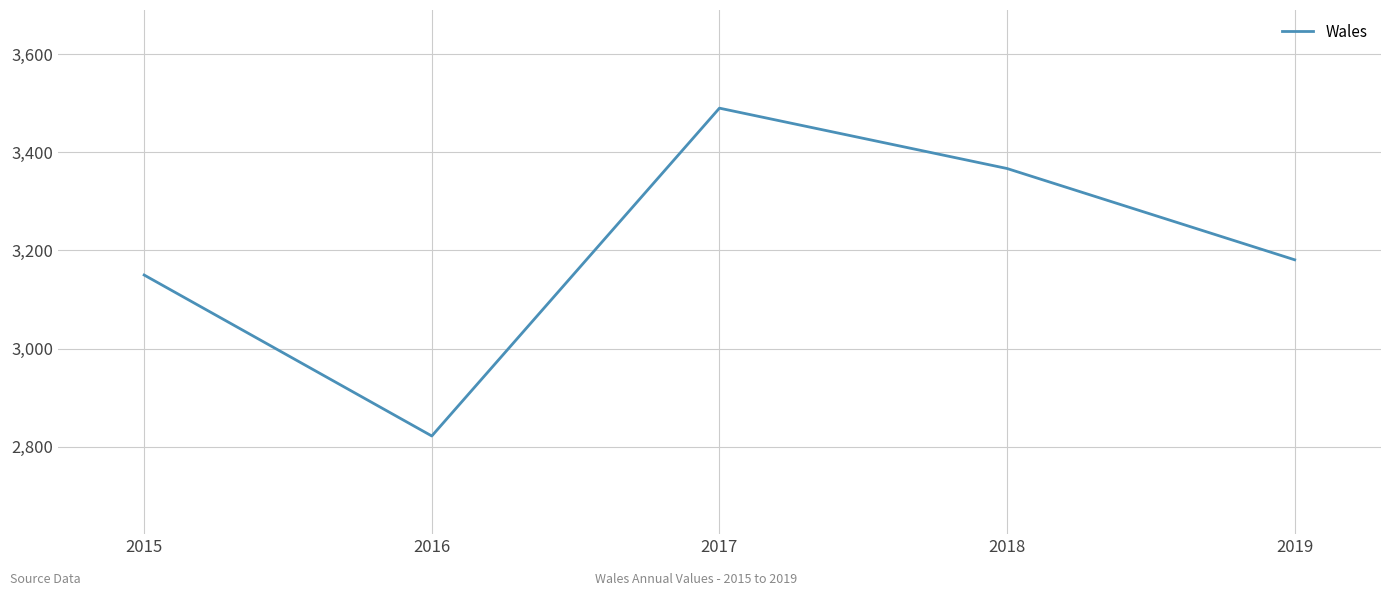

How many values are below 3181?

2